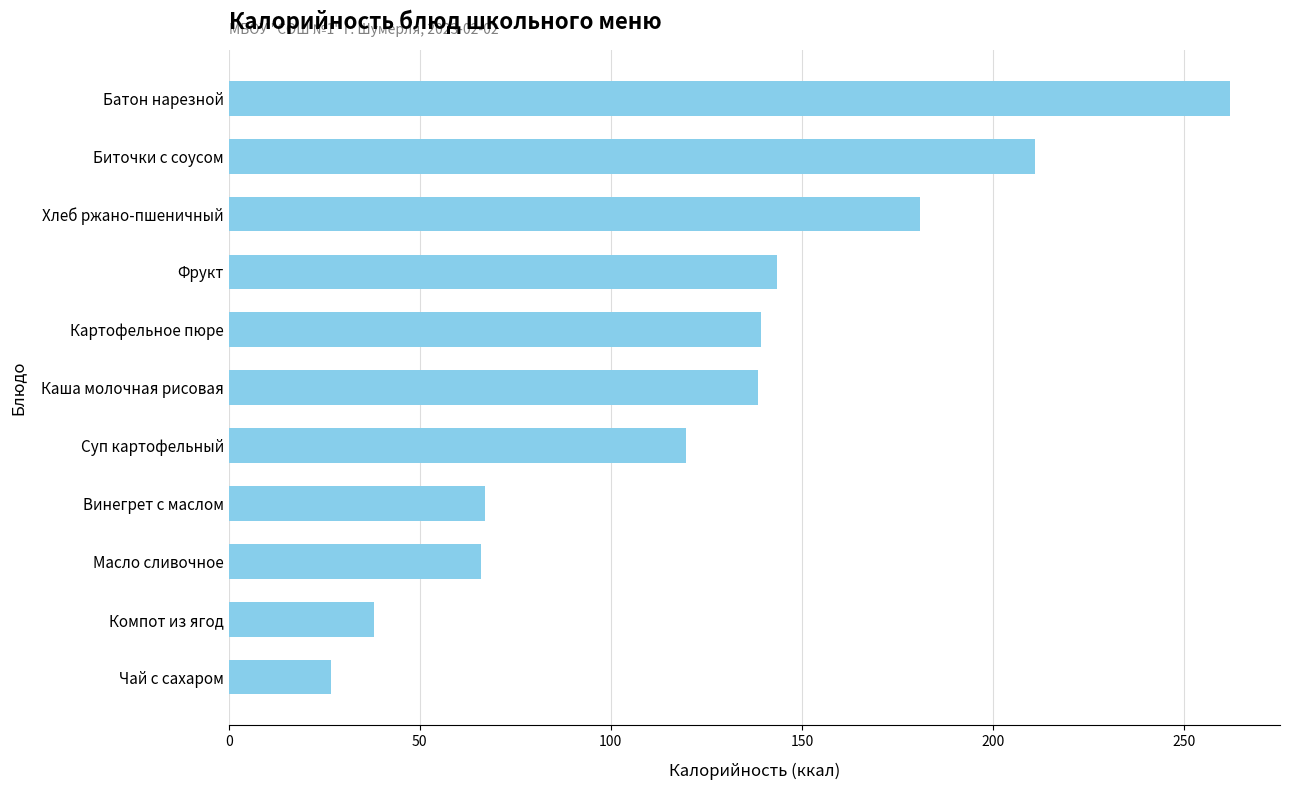

Between Масло сливочное and Суп картофельный, which is larger?

Суп картофельный